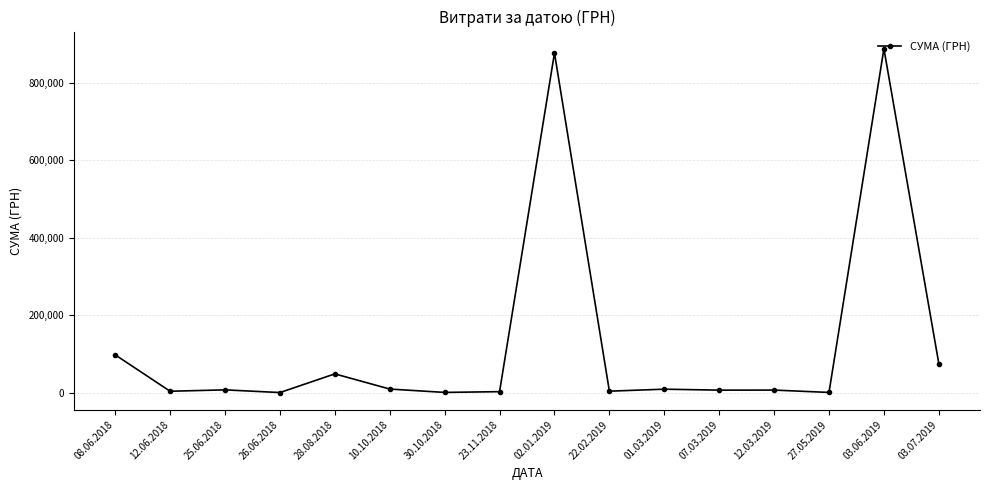

What is the maximum value shown in the chart?

888317.1